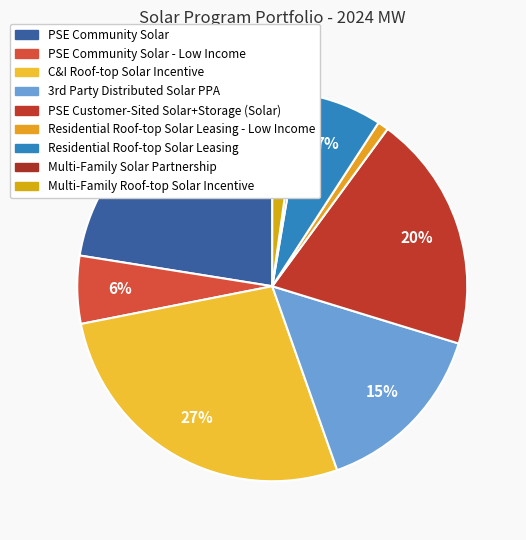

Count the number of slices in the pie.

9